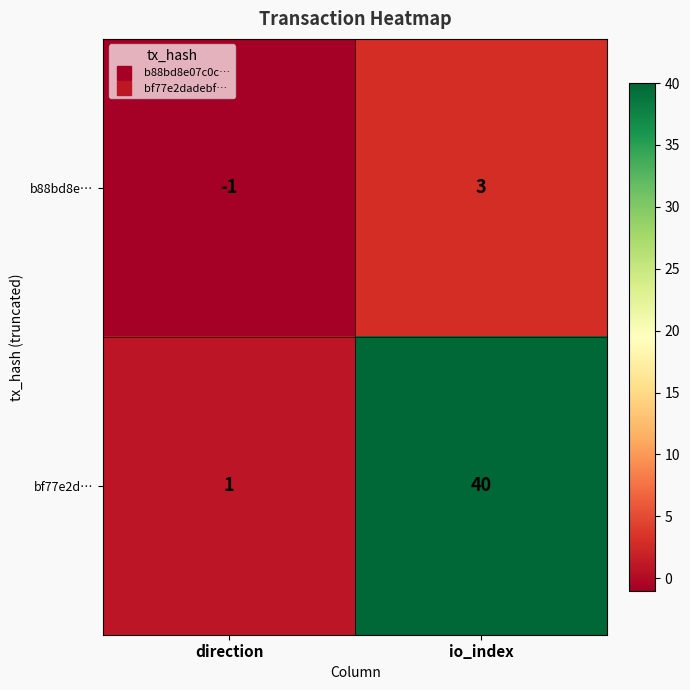

At io_index, list the series in order from largest to smallest.

bf77e2d…, b88bd8e…